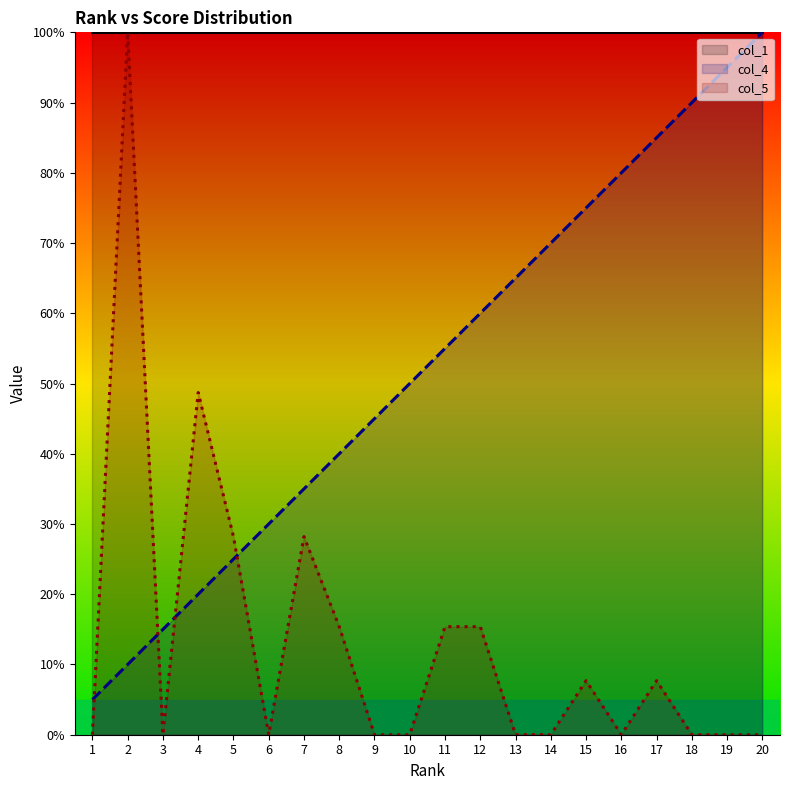

List the labels in order of col_5 value, smallest first.

1, 3, 6, 9, 10, 13, 14, 16, 18, 19, 20, 15, 17, 8, 11, 12, 5, 7, 4, 2